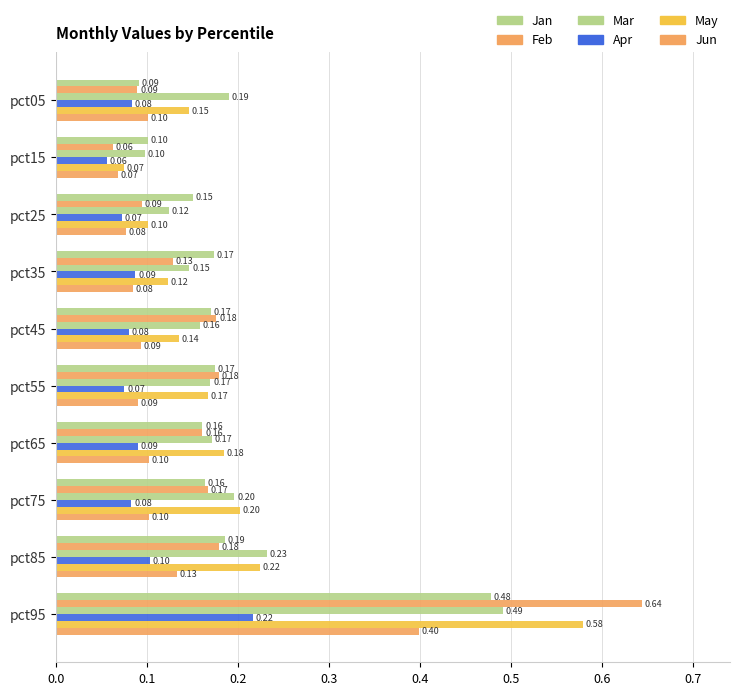

Count the number of data series in this chart.

6